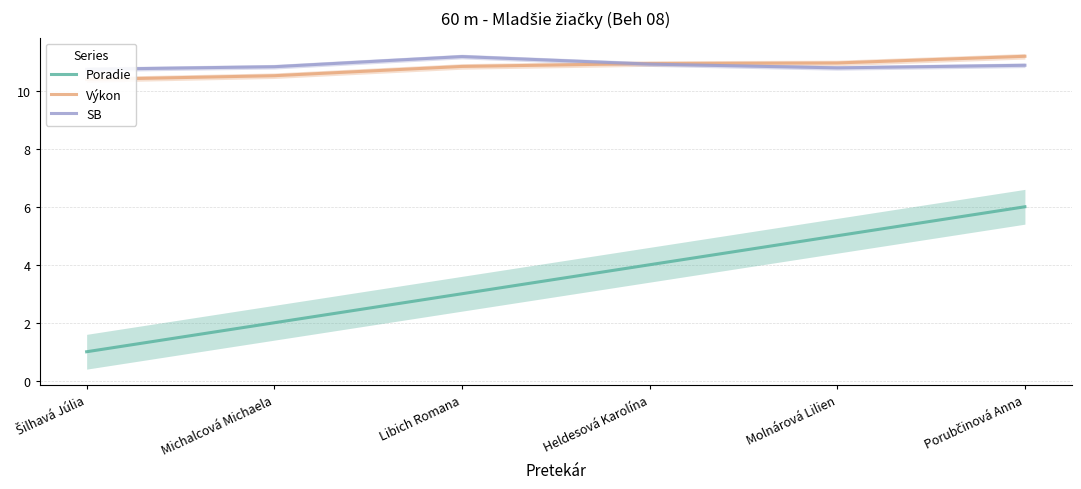

True or false: SB has more than 2 points higher than both neighbors.

False